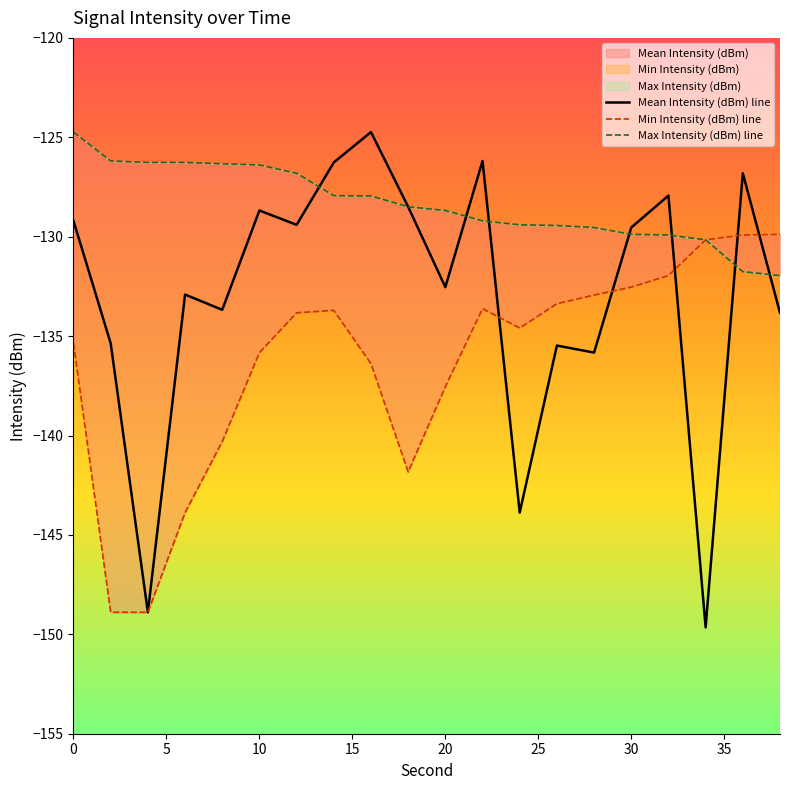

What is the lowest value of the Mean Intensity (dBm) line series?

-149.7